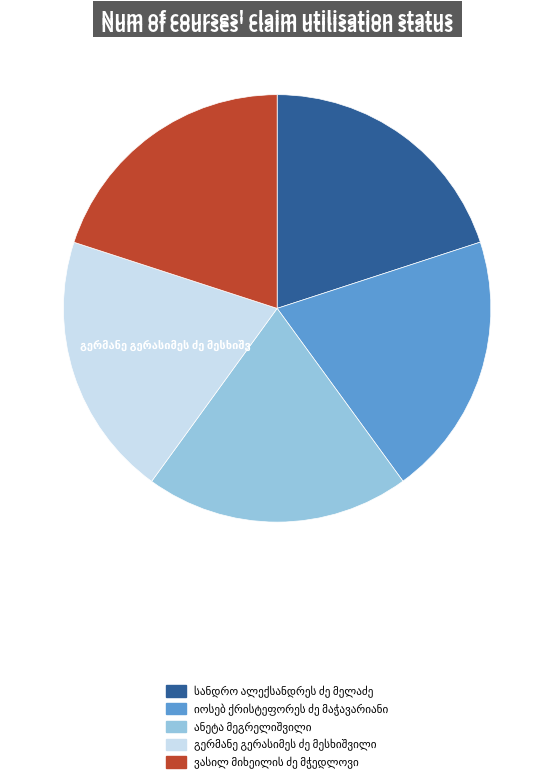

Does any single category account for the majority?

No